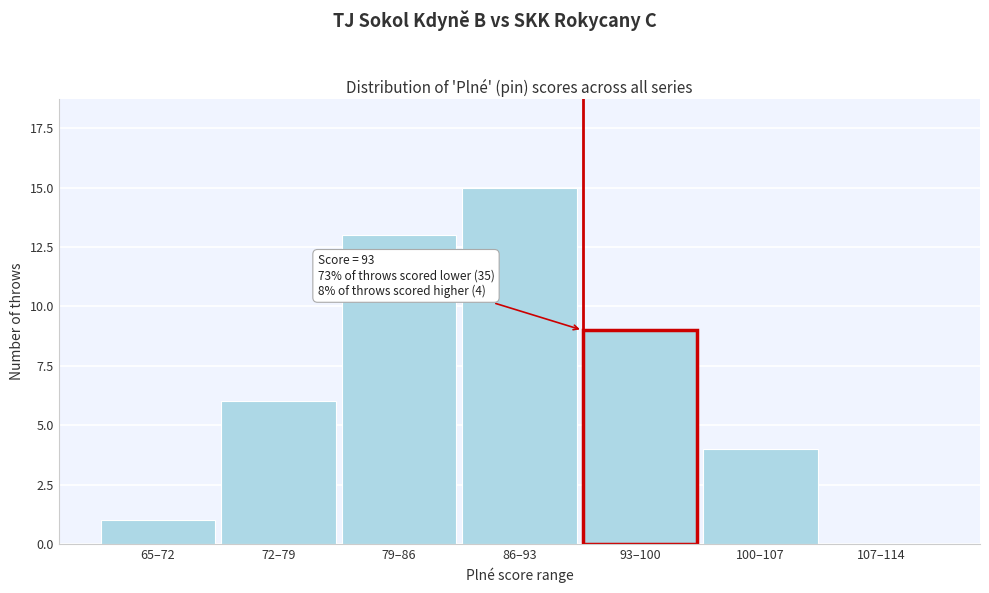

Reading left to right, transcribe all the data shown in this chart.

65–72=1	72–79=6	79–86=13	86–93=15	93–100=9	100–107=4	107–114=0